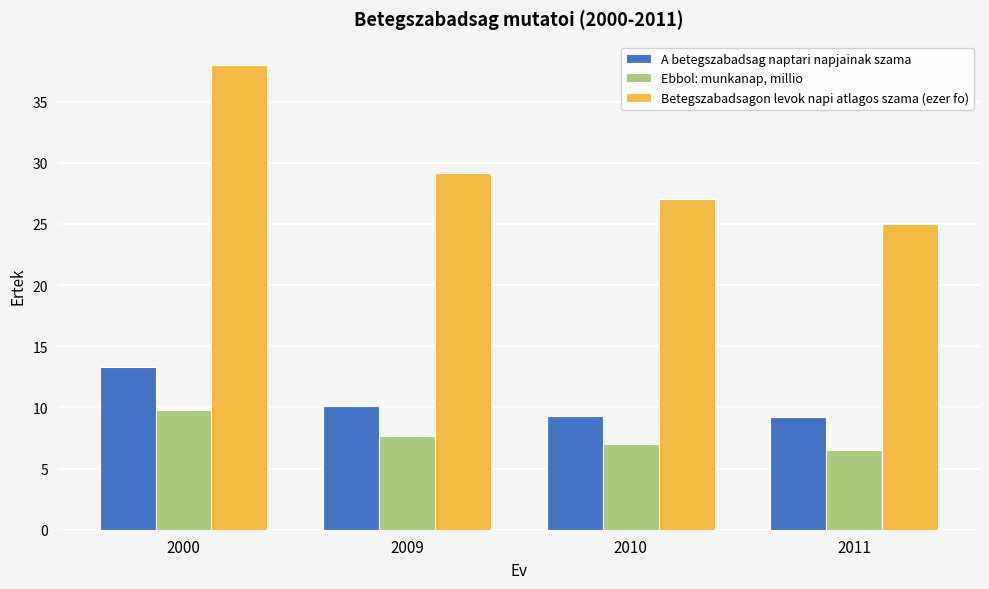

What is the difference between the maximum and second lowest values in the Ebbol: munkanap, millio series?

2.8